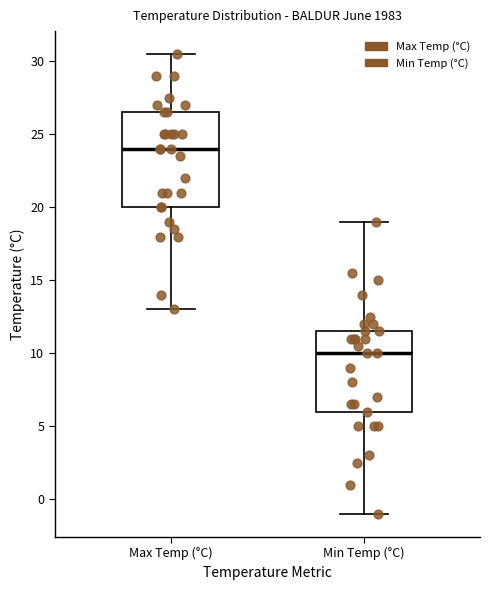

Reading left to right, transcribe this box plot: for each box, give where its median line is, the range the box spans, and where its two whiskers end, as read against the y-axis. The values are not printed on the chart, so give them approximately, as read against the axis.

Max Temp (°C): median 24.0, box 20.0 to 26.5, whiskers 13.0 to 30.5
Min Temp (°C): median 10.0, box 6.0 to 11.5, whiskers -1.0 to 19.0